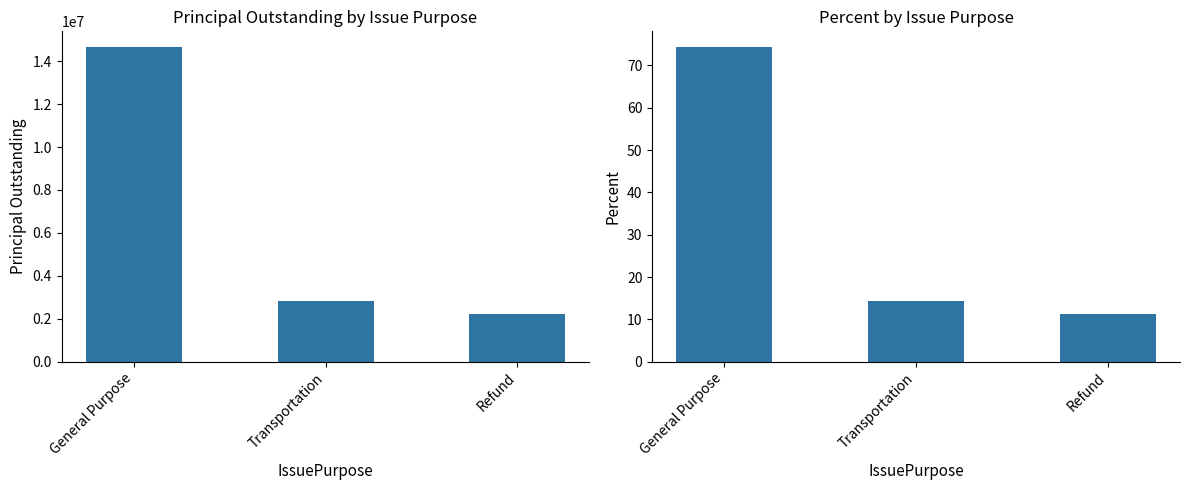

How many data points in Percent are above 14?

2